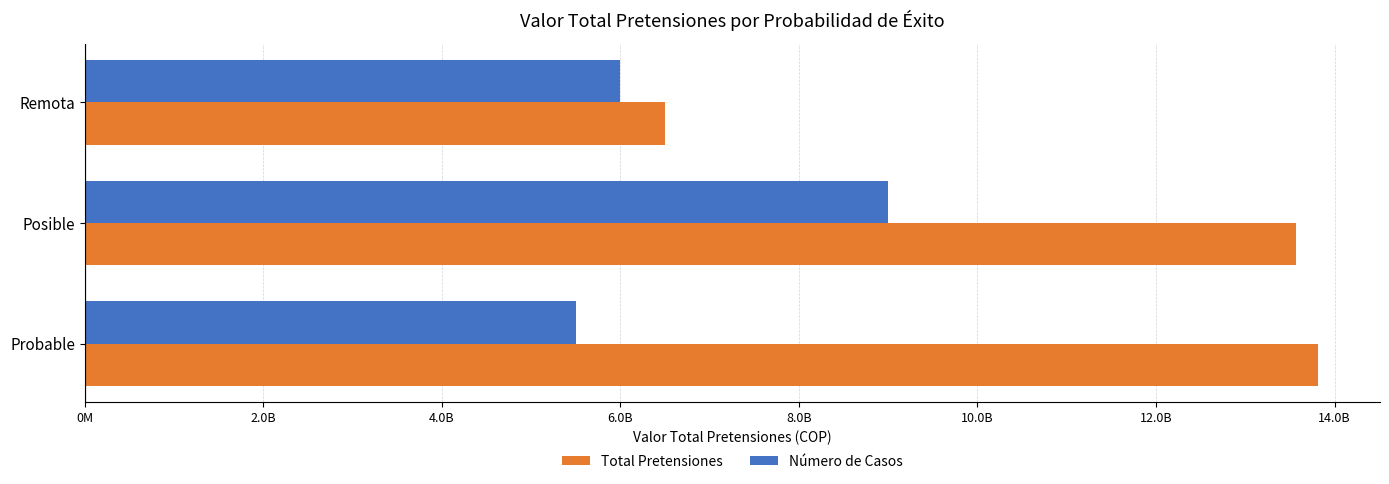

What is the average value of the Total Pretensiones series?

11294769081